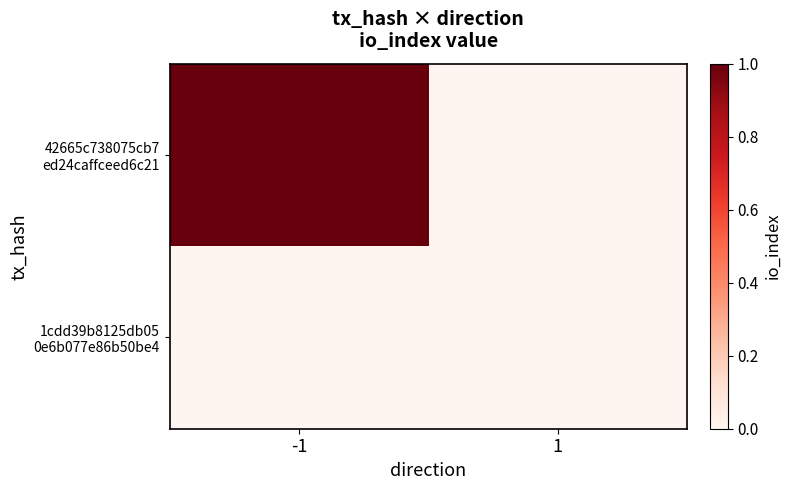

Rank the series at -1 from highest to lowest value.

42665c738075cb7 ed24caffceed6c21, 1cdd39b8125db05 0e6b077e86b50be4